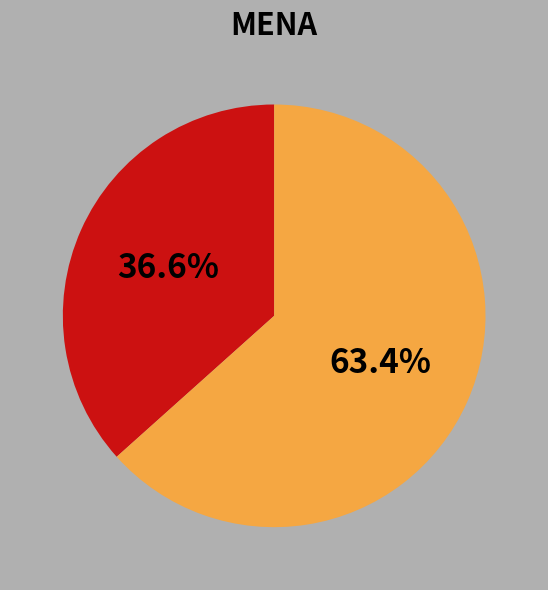

Does any single category account for the majority?

Yes